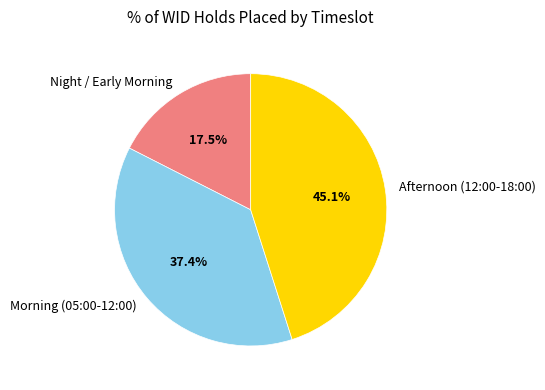

To the nearest percent, what is the average slice percentage?

33%